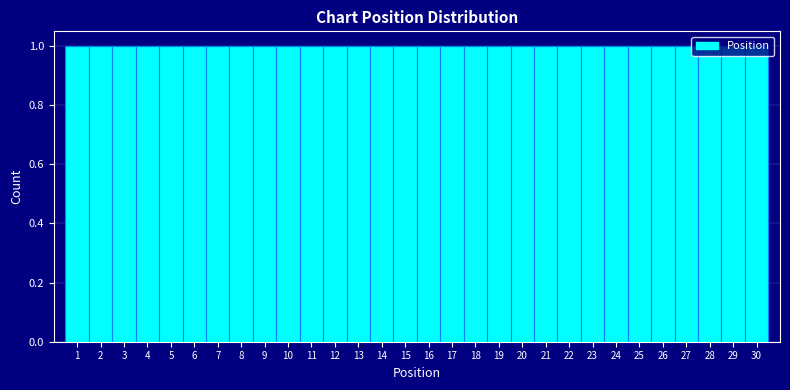

Reading left to right, transcribe this chart: for each bar, give the range it covers on the x-axis and its height. The values are not printed on the chart, so give them approximately, as read against the axis.

0.5 to 1.5: 1
1.5 to 2.5: 1
2.5 to 3.5: 1
3.5 to 4.5: 1
4.5 to 5.5: 1
5.5 to 6.5: 1
6.5 to 7.5: 1
7.5 to 8.5: 1
8.5 to 9.5: 1
9.5 to 10.5: 1
10.5 to 11.5: 1
11.5 to 12.5: 1
12.5 to 13.5: 1
13.5 to 14.5: 1
14.5 to 15.5: 1
15.5 to 16.5: 1
16.5 to 17.5: 1
17.5 to 18.5: 1
18.5 to 19.5: 1
19.5 to 20.5: 1
20.5 to 21.5: 1
21.5 to 22.5: 1
22.5 to 23.5: 1
23.5 to 24.5: 1
24.5 to 25.5: 1
25.5 to 26.5: 1
26.5 to 27.5: 1
27.5 to 28.5: 1
28.5 to 29.5: 1
29.5 to 30.5: 1